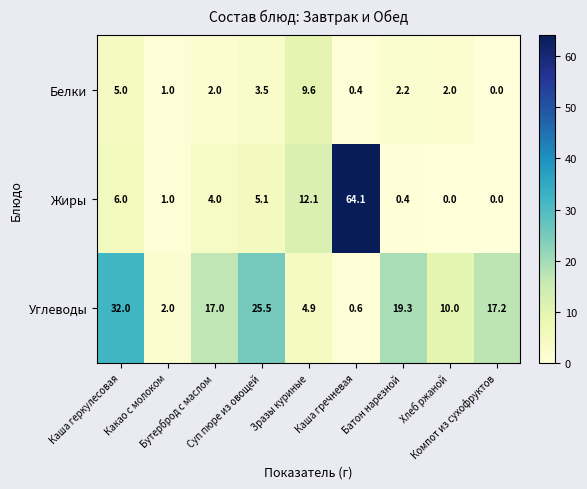

What is the highest value of the Белки series?

9.6